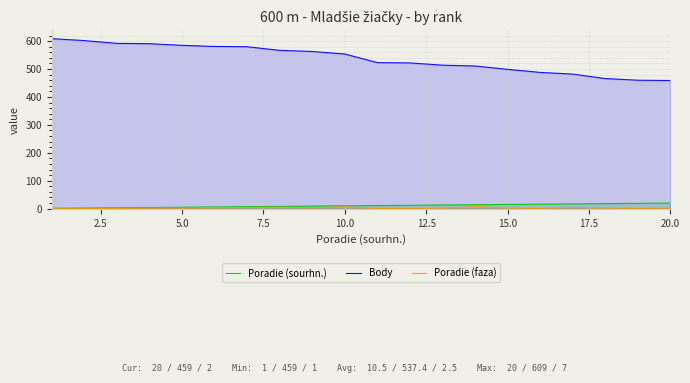

Which series has the largest range (max minus min)?

Body